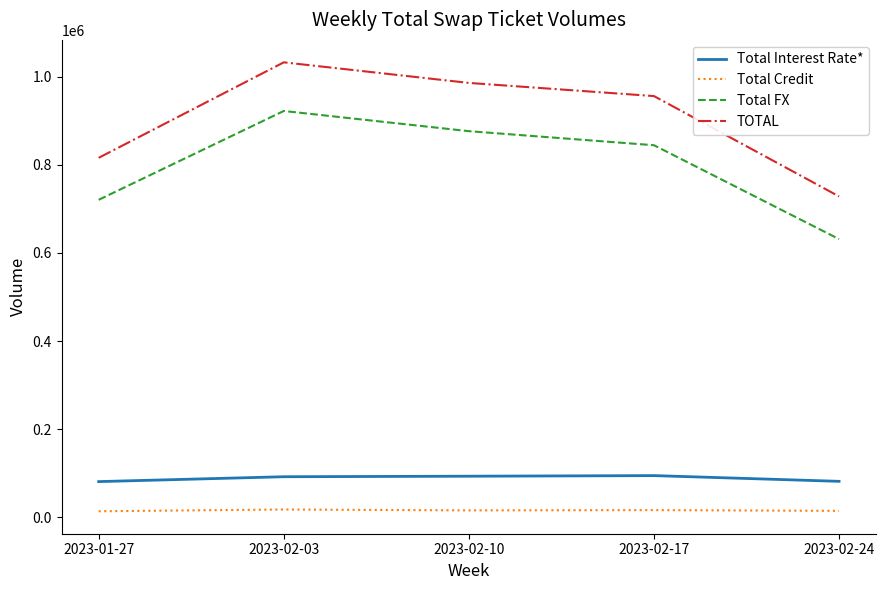

What is the total value across all series at 2023-01-27?

1631312